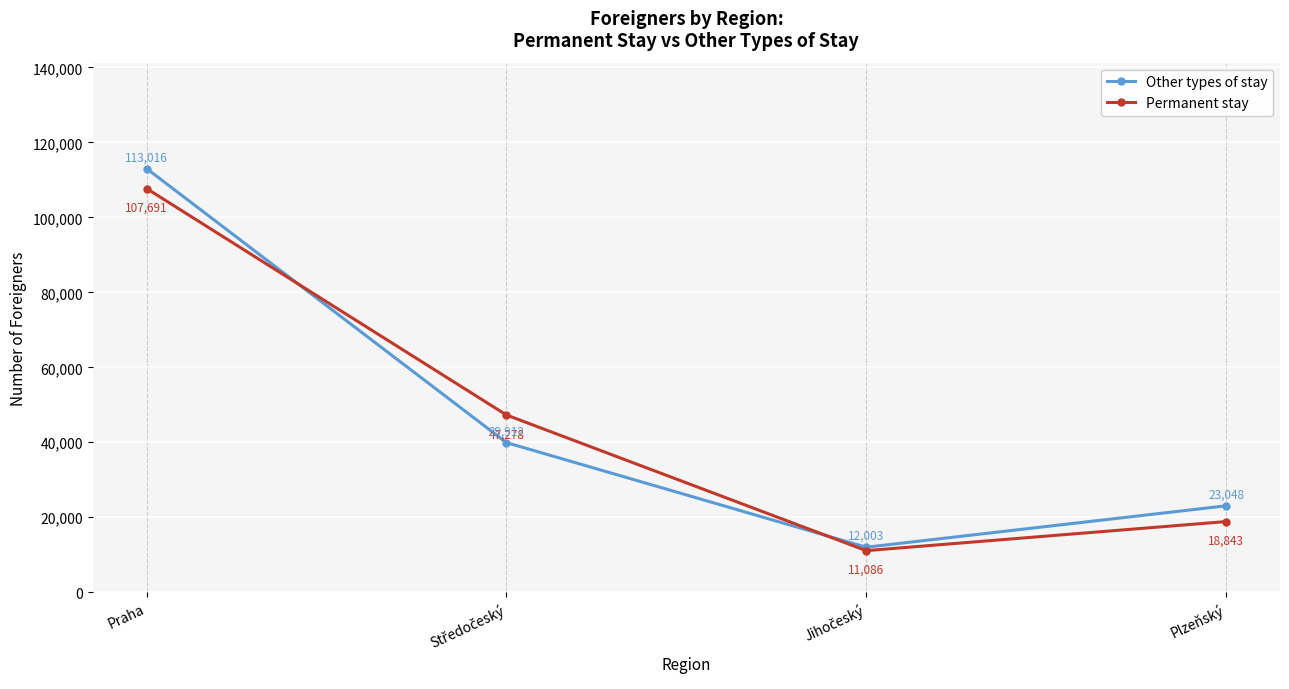

Reading left to right, what are all the values shown in this chart?

Other types of stay: 113016	39912	12003	23048
Permanent stay: 107691	47278	11086	18843